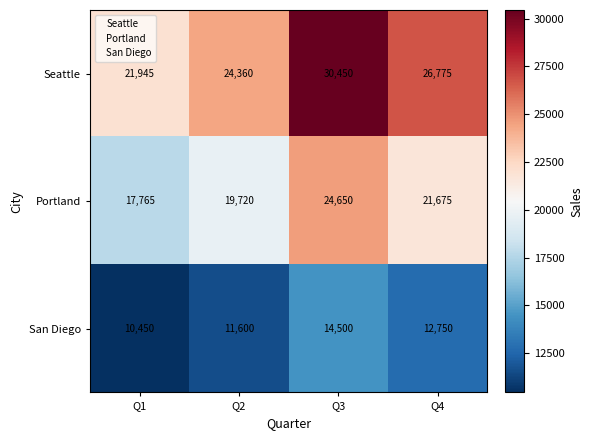

True or false: Seattle has a value of 35445 at Q2.

False